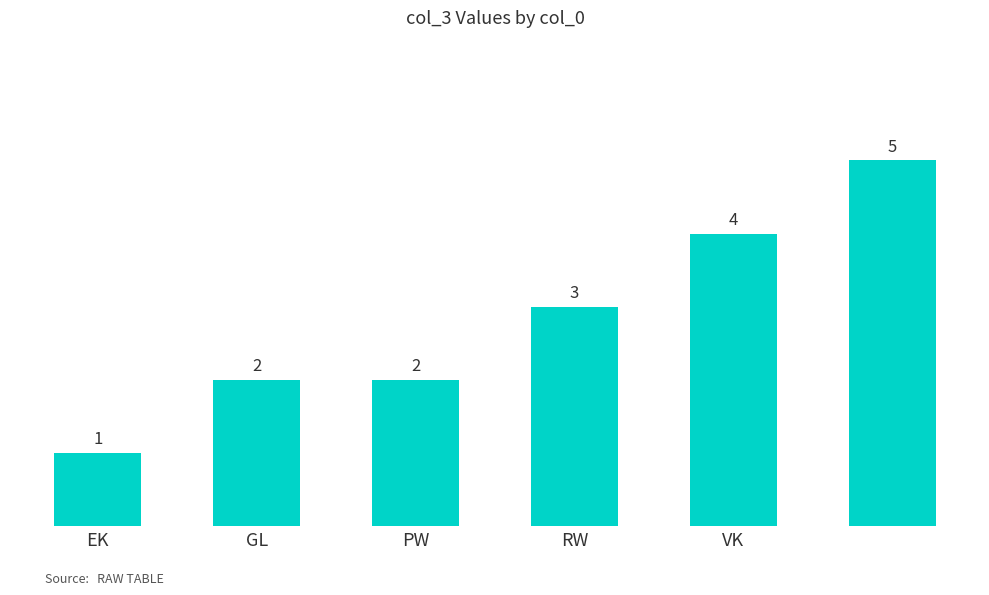

Does the chart contain stacked bars?

No